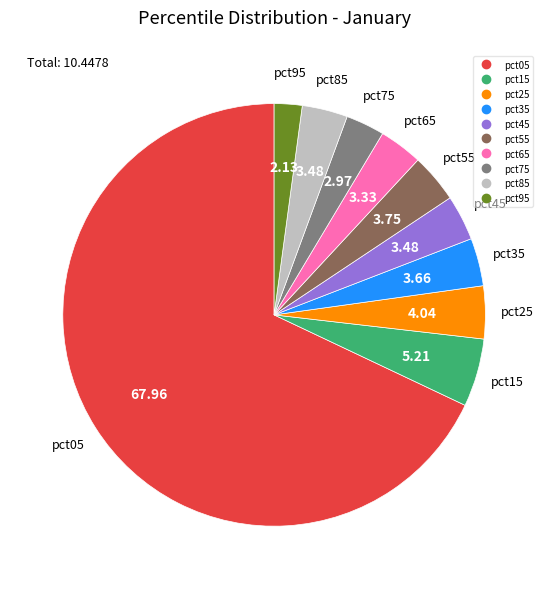

Do pct75 and pct85 together represent more than half of the pie?

No